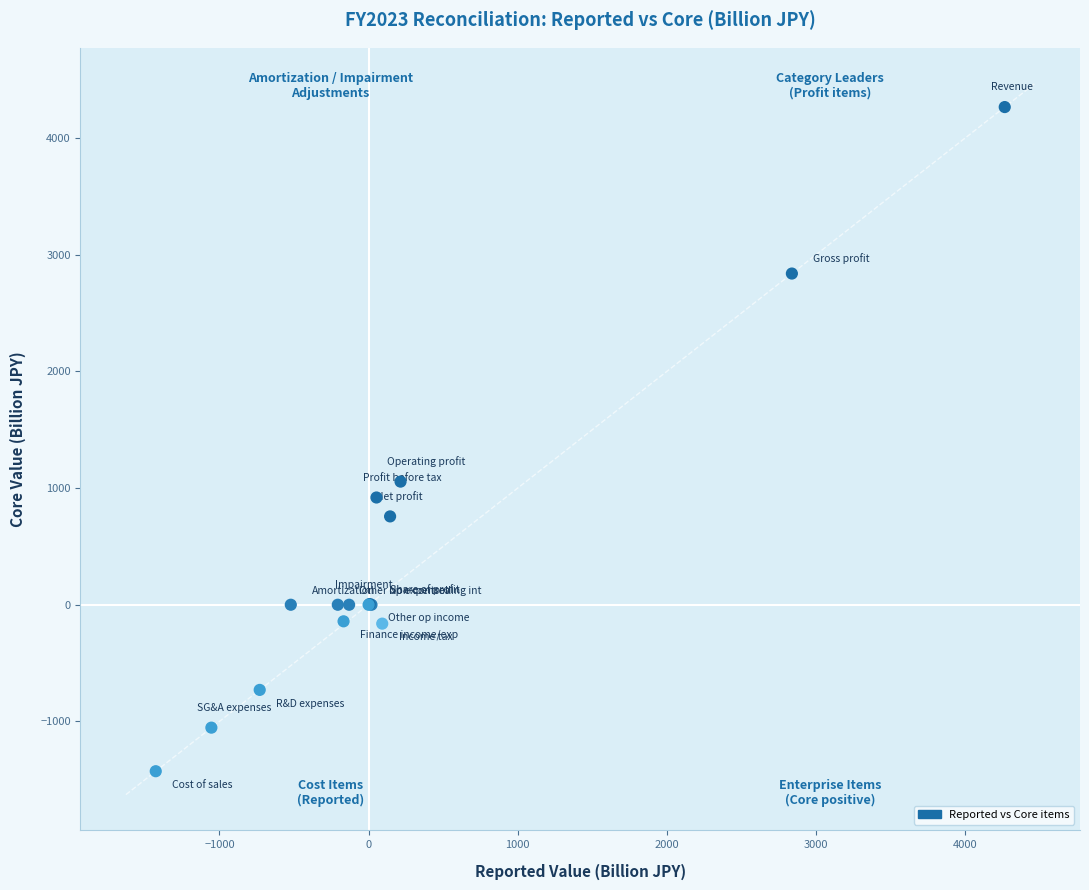

What Y value in the scatter plot is closest to 1418?

1054.9